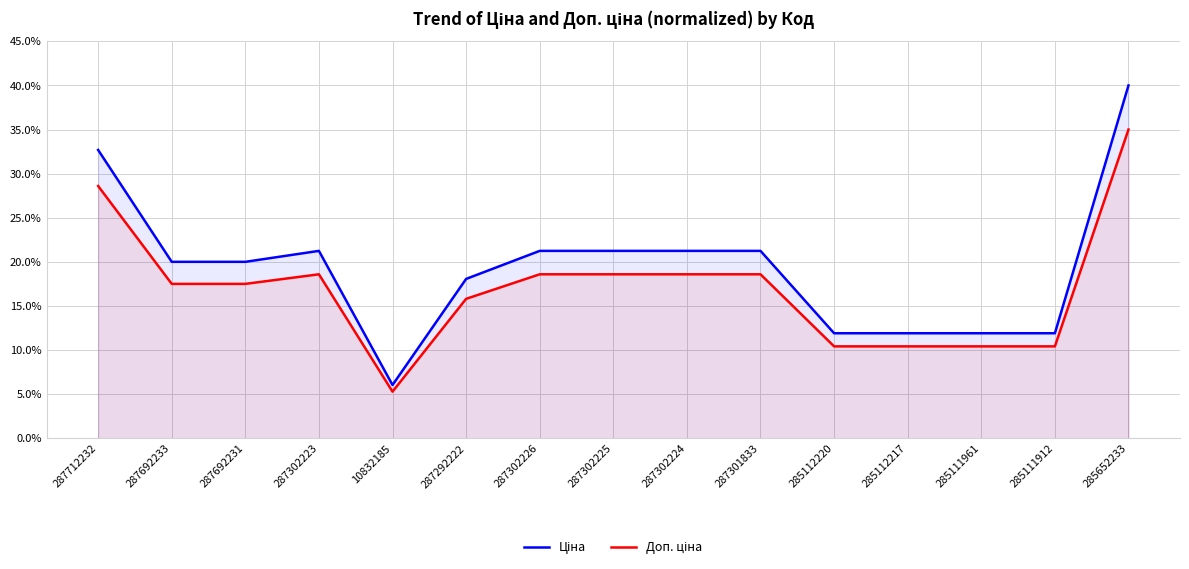

Reading left to right, list all the values displayed in this chart.

Ціна: 287712232=32.7	287692233=20.0	287692231=20.0	287302223=21.2	10832185=6.0	287292222=18.1	287302226=21.2	287302225=21.2	287302224=21.2	287301833=21.2	285112220=11.9	285112217=11.9	285111961=11.9	285111912=11.9	285652233=40.0
Доп. ціна: 287712232=28.6	287692233=17.5	287692231=17.5	287302223=18.6	10832185=5.3	287292222=15.8	287302226=18.6	287302225=18.6	287302224=18.6	287301833=18.6	285112220=10.4	285112217=10.4	285111961=10.4	285111912=10.4	285652233=35.0